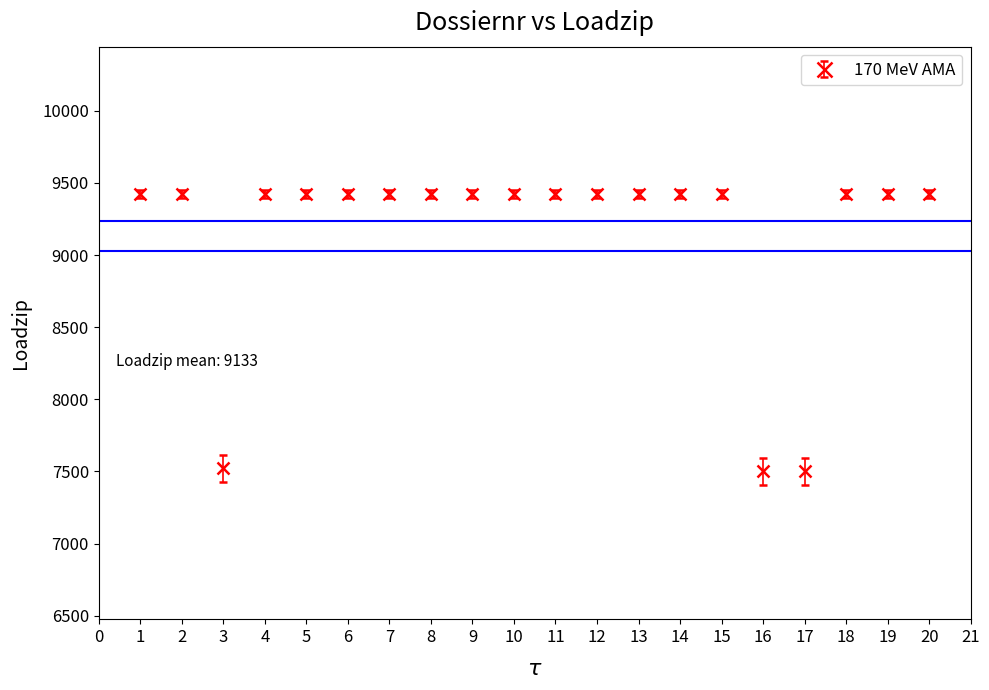

Approximately how many times larger is the value at 4 compared to 3?

1.3